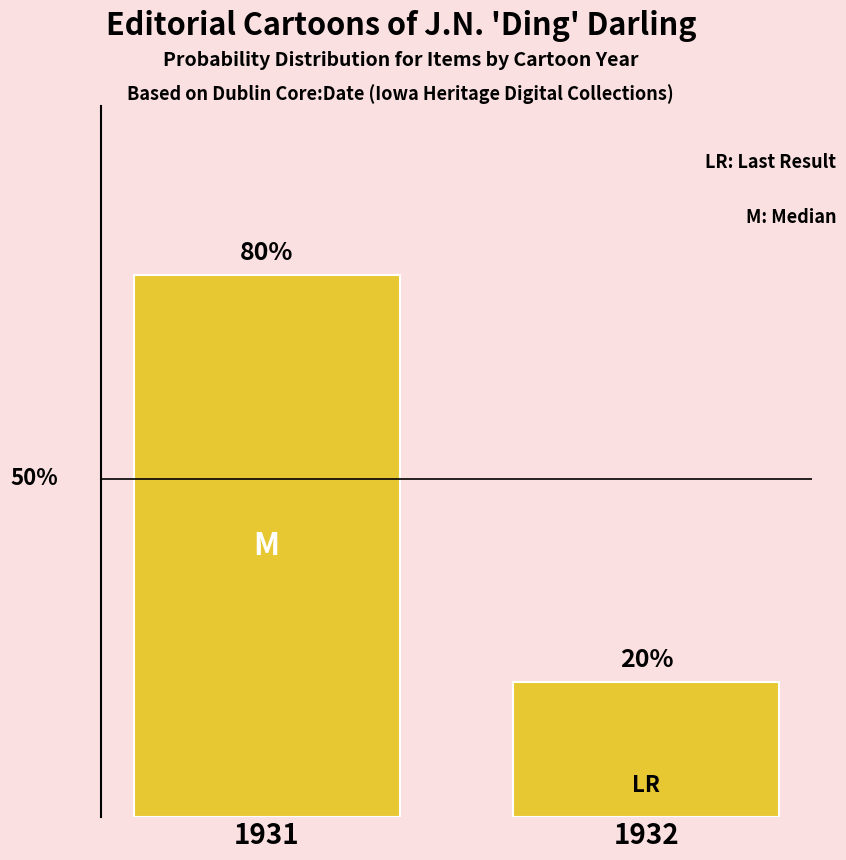

Rank the categories by value from highest to lowest.

1931, 1932